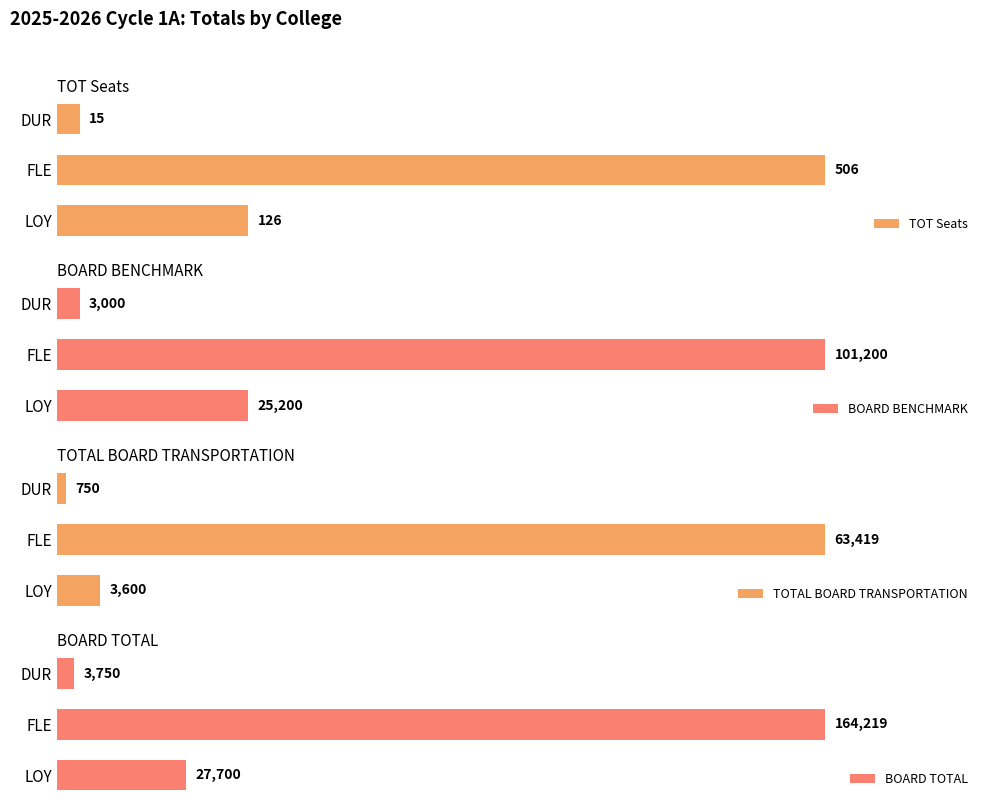

At how many categories does at least one series exceed 82841?

1